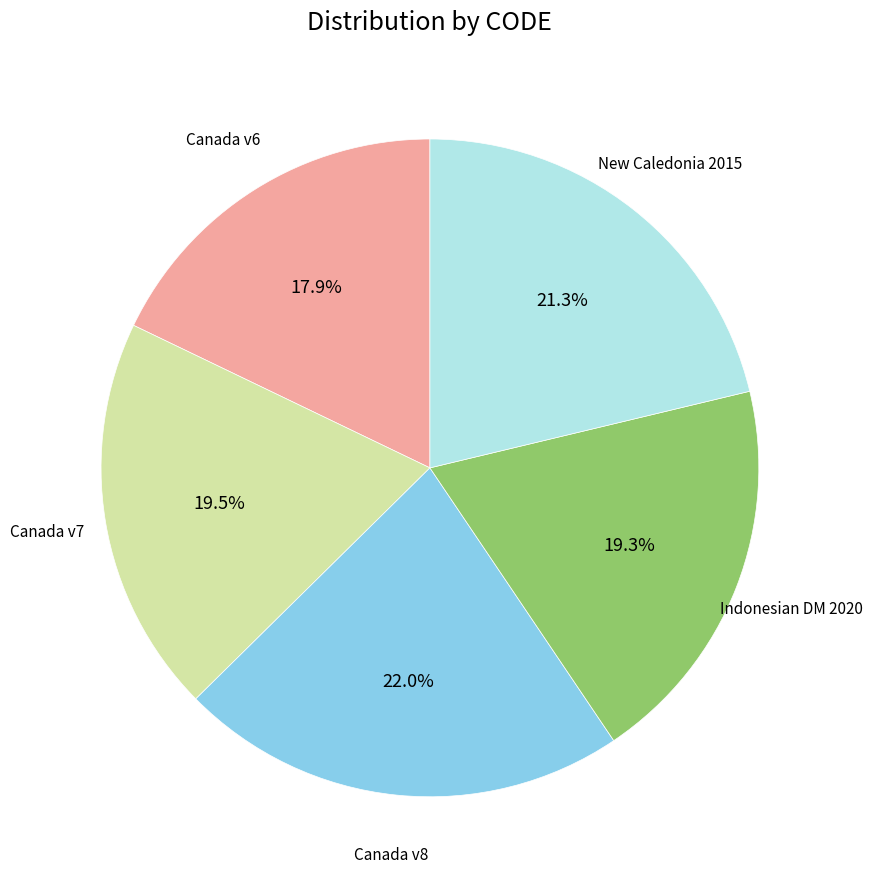

Is there a majority slice in this chart?

No